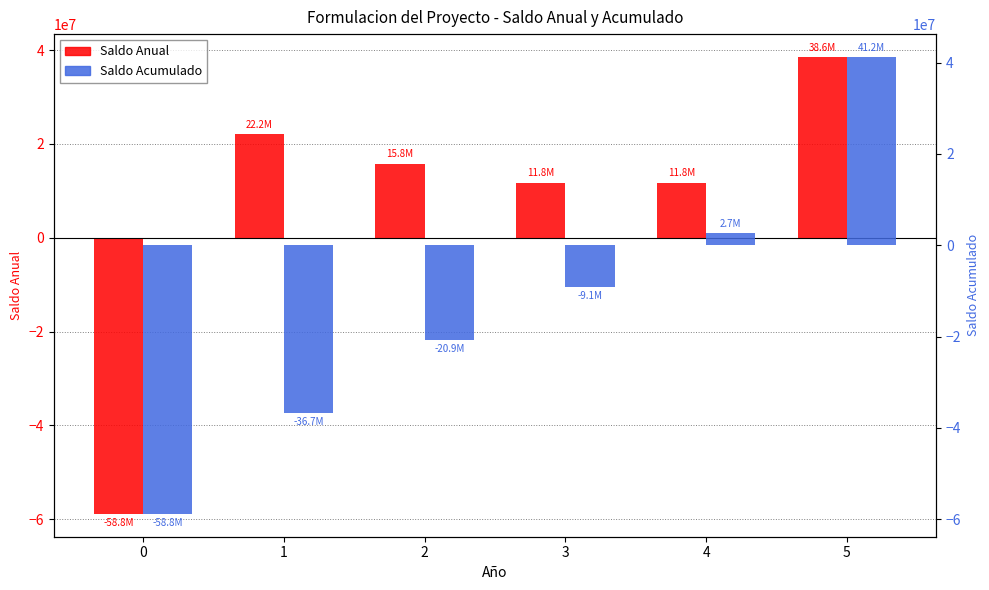

List the series in order of their peak value, highest first.

Saldo Acumulado, Saldo Anual